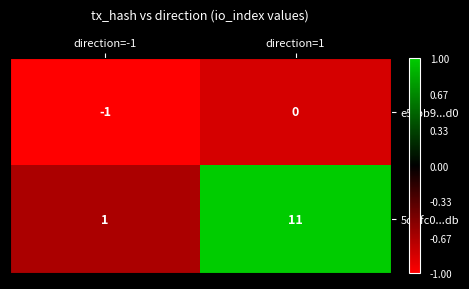

What is the spread (max minus min) of values at direction=-1?

2